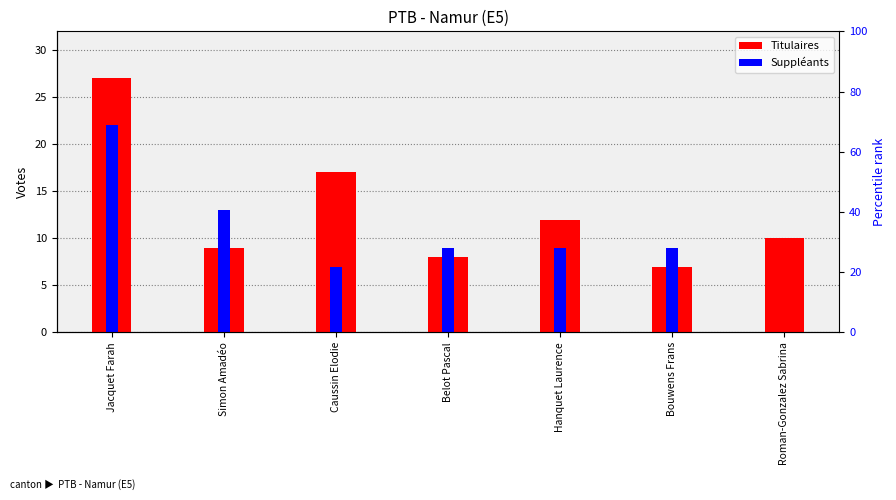

At Bouwens Frans, list the series in order from smallest to largest.

Titulaires, Suppléants